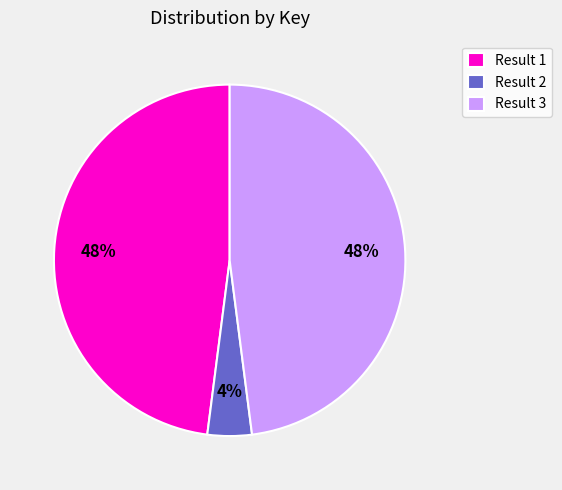

How many segments does this pie chart have?

3